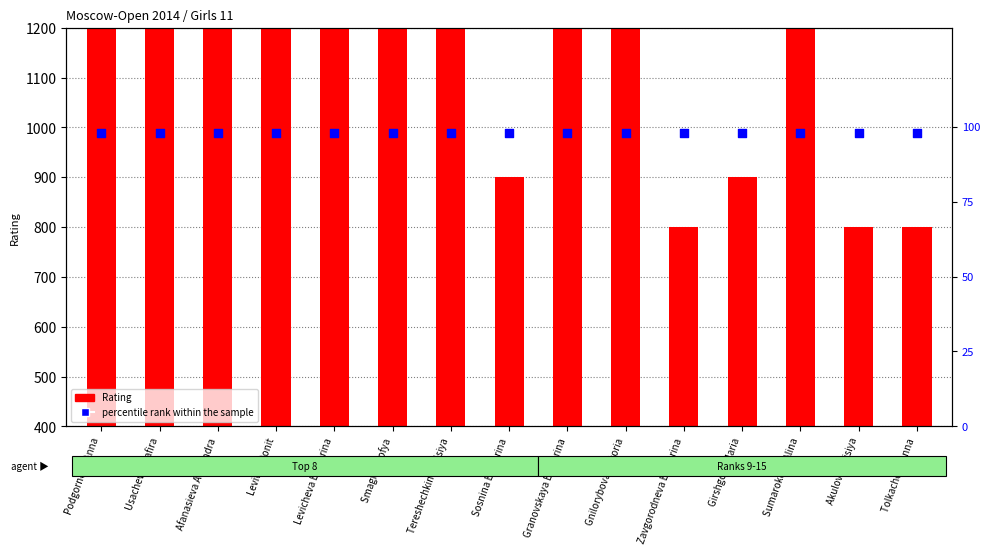

Which series reaches the minimum Y coordinate?

percentile rank within the sample